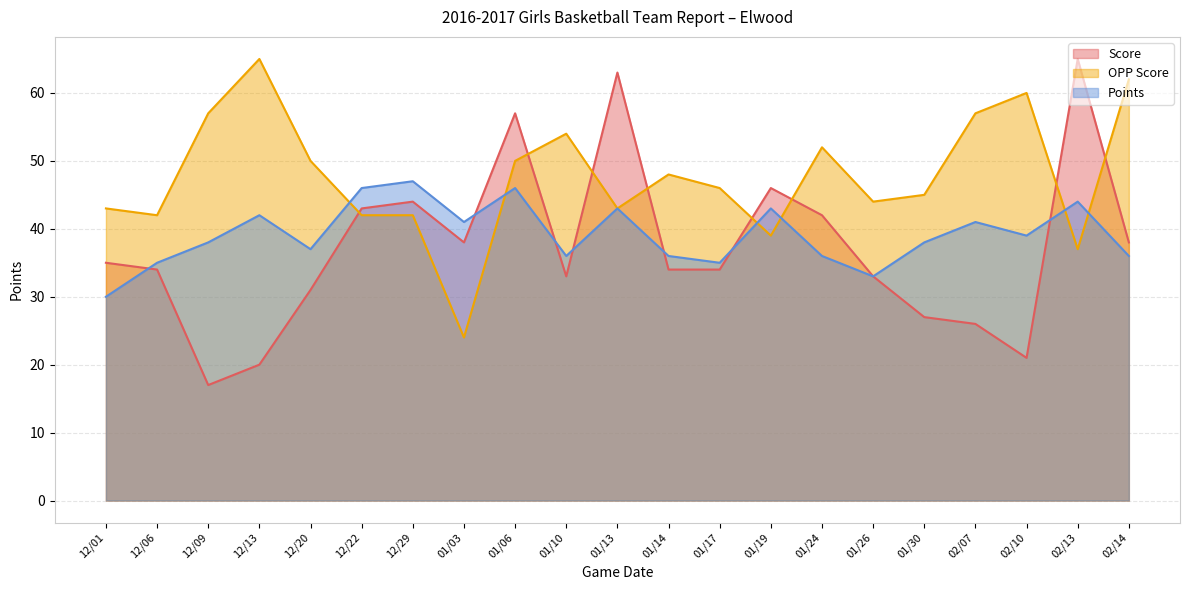

Is the value of OPP Score at 01/19 greater than the value of Points at 12/20?

Yes